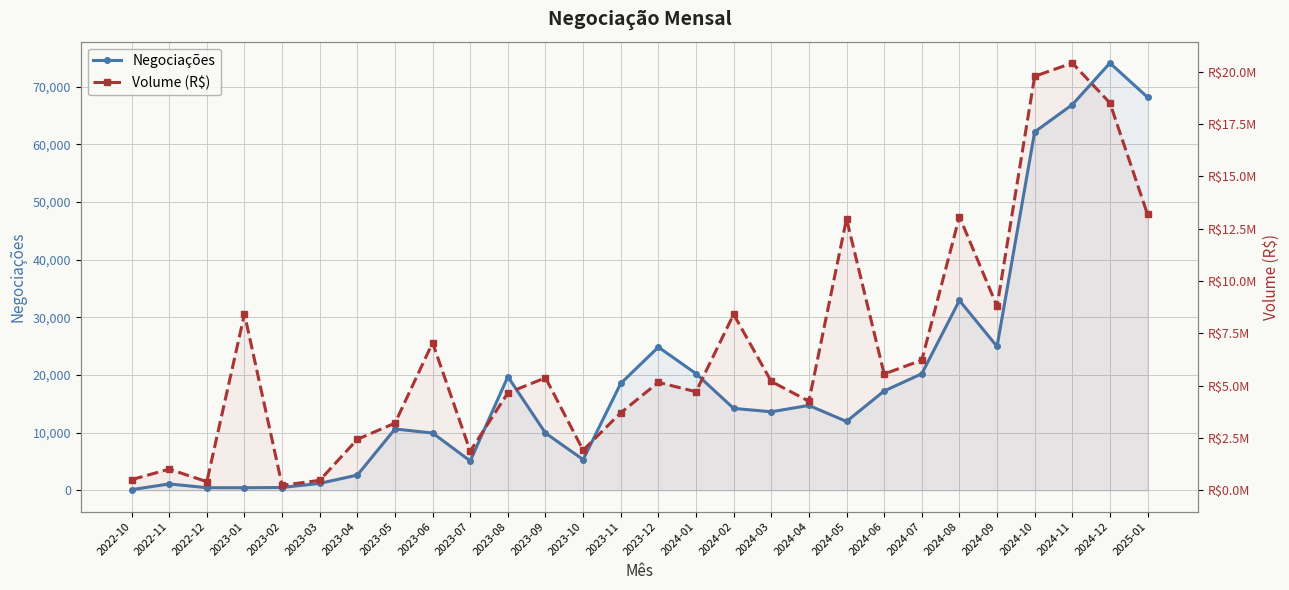

True or false: Volume (R$) and Negociações cross at least once.

False